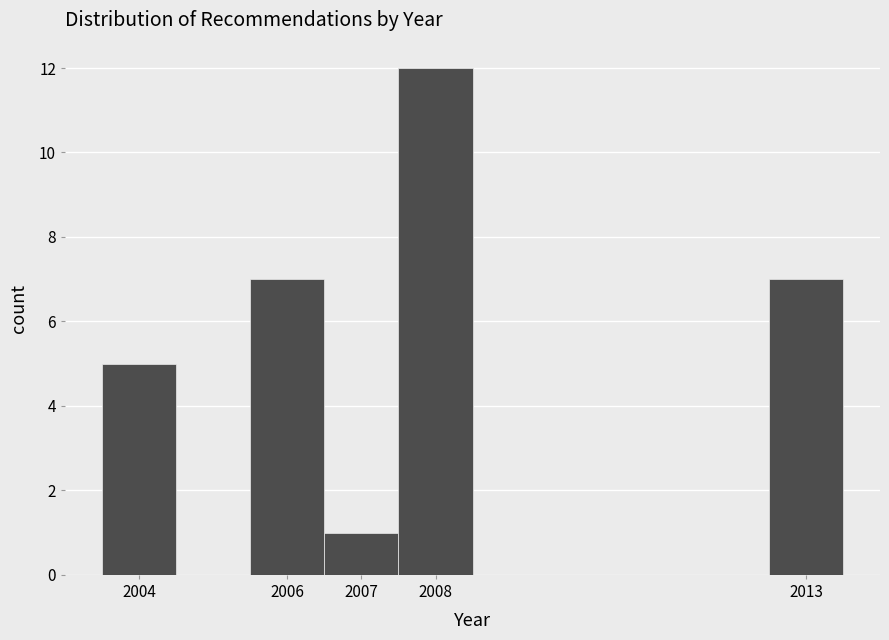

Which range on the x-axis has the tallest bar?

2007.5 to 2008.5